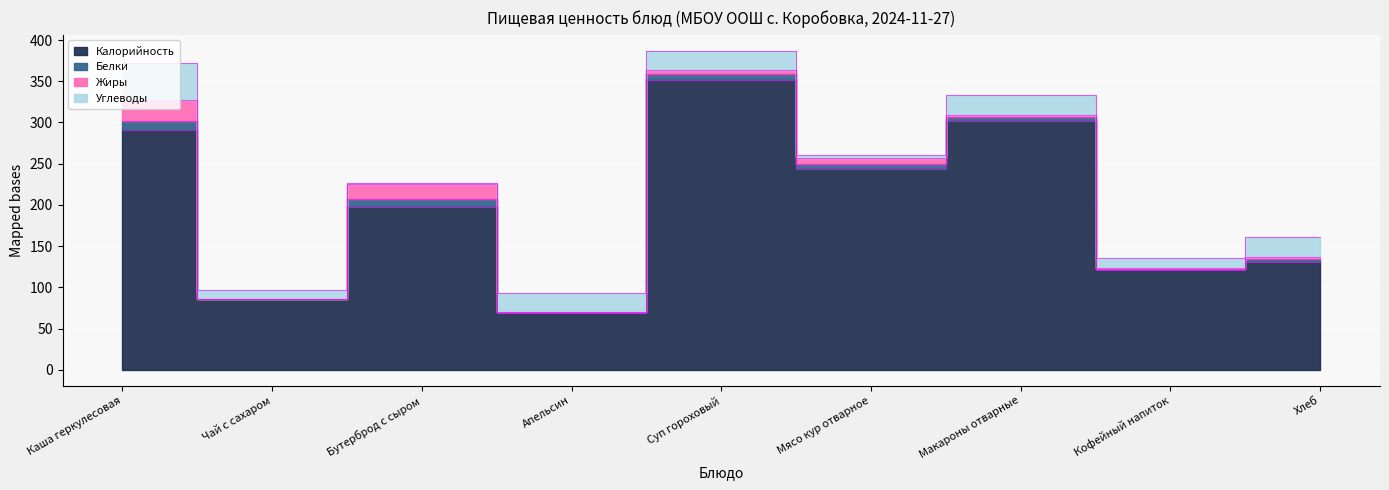

The Белки series shows 10.3 at Мясо кур отварное. True or false?

False